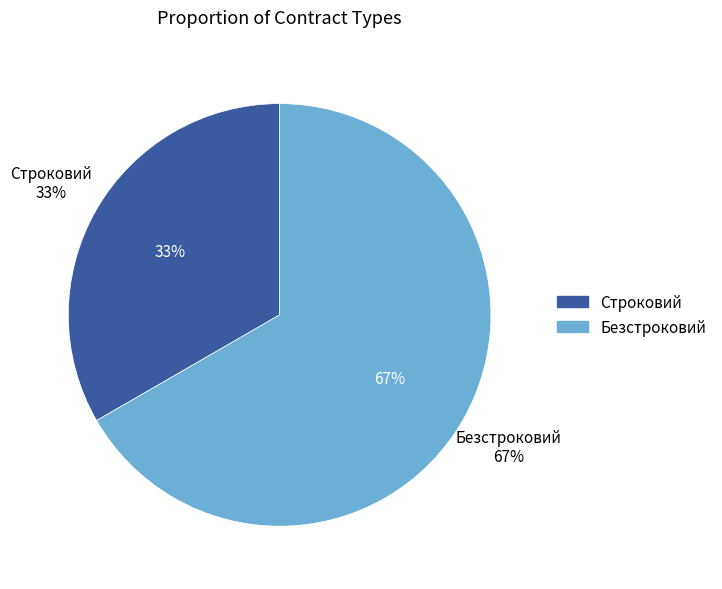

The Безстроковий slice represents 77% of the pie. True or false?

False